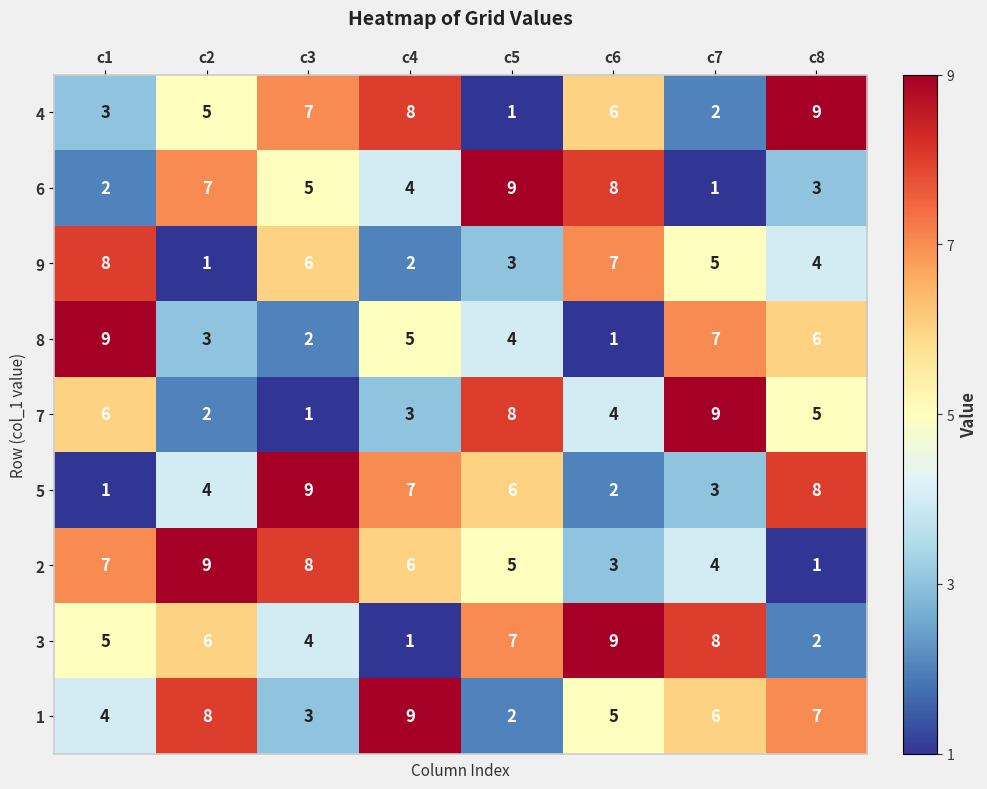

What is the sum of the 6 values at c7 and c3?

6